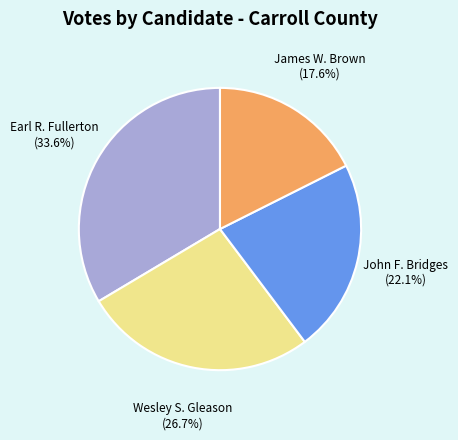

Does Earl R. Fullerton represent more than half of the total?

No